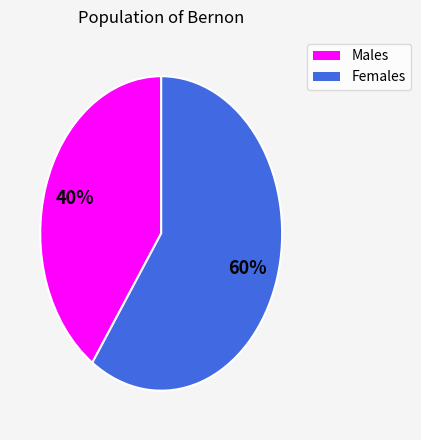

Does any single category account for the majority?

Yes